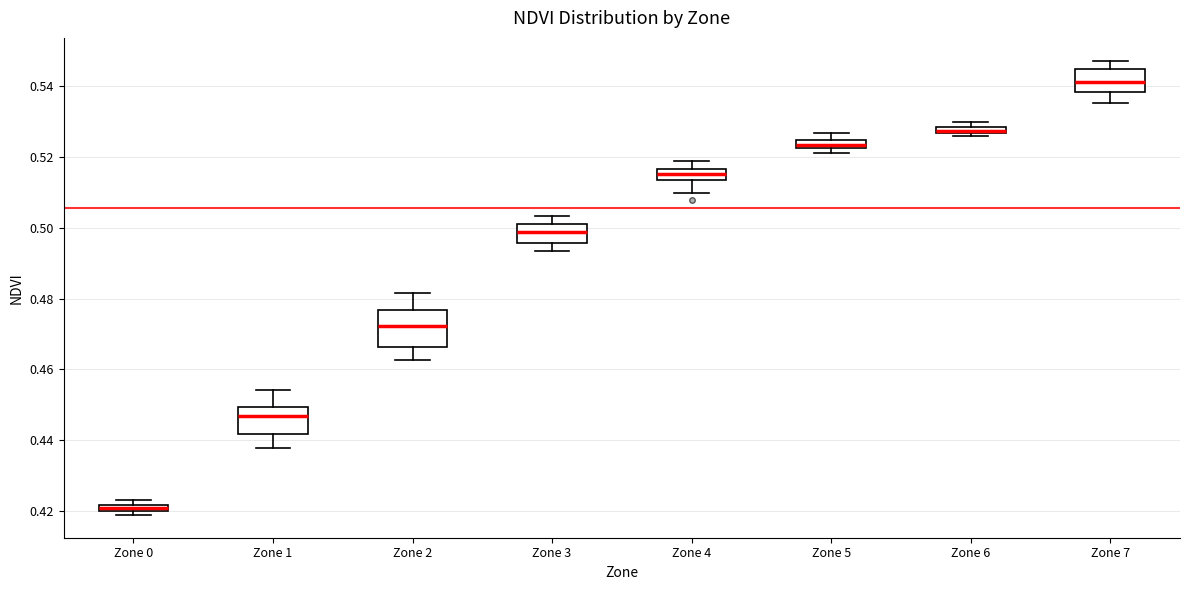

Where is the upper edge of the box for Zone 2 on the y-axis? The values are not printed on the chart, so give them approximately, as read against the axis.

0.476